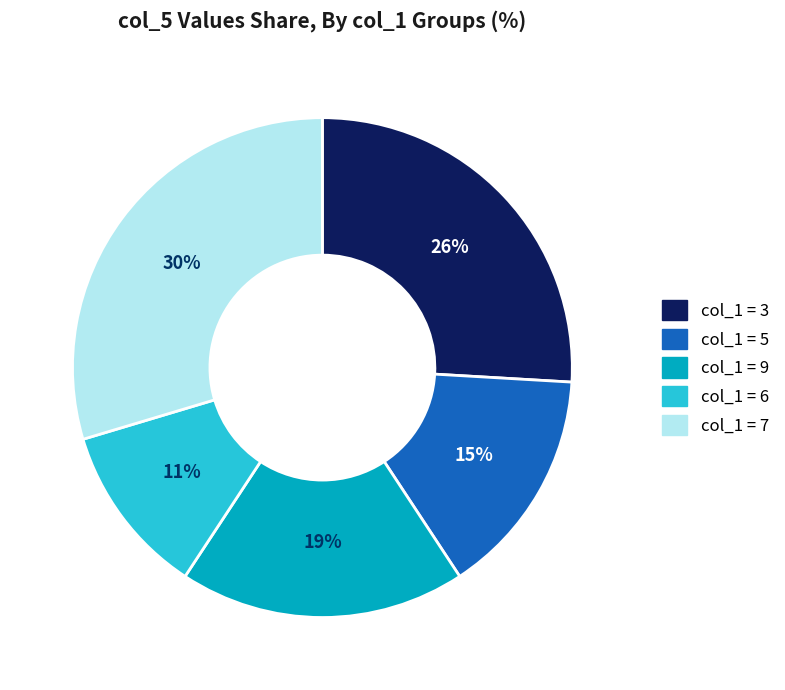

Is there a majority slice in this chart?

No